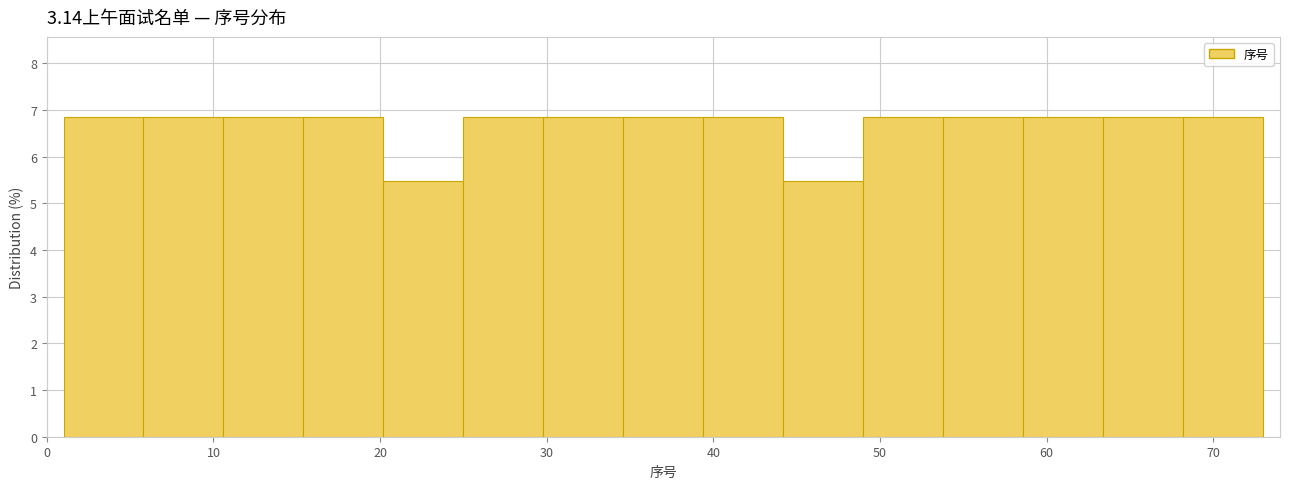

How tall is the bar that spans 1.0 to 5.8 on the x-axis? Neither the bar edges nor the heights are printed on the chart, so give them approximately, as read against the axes.

6.8